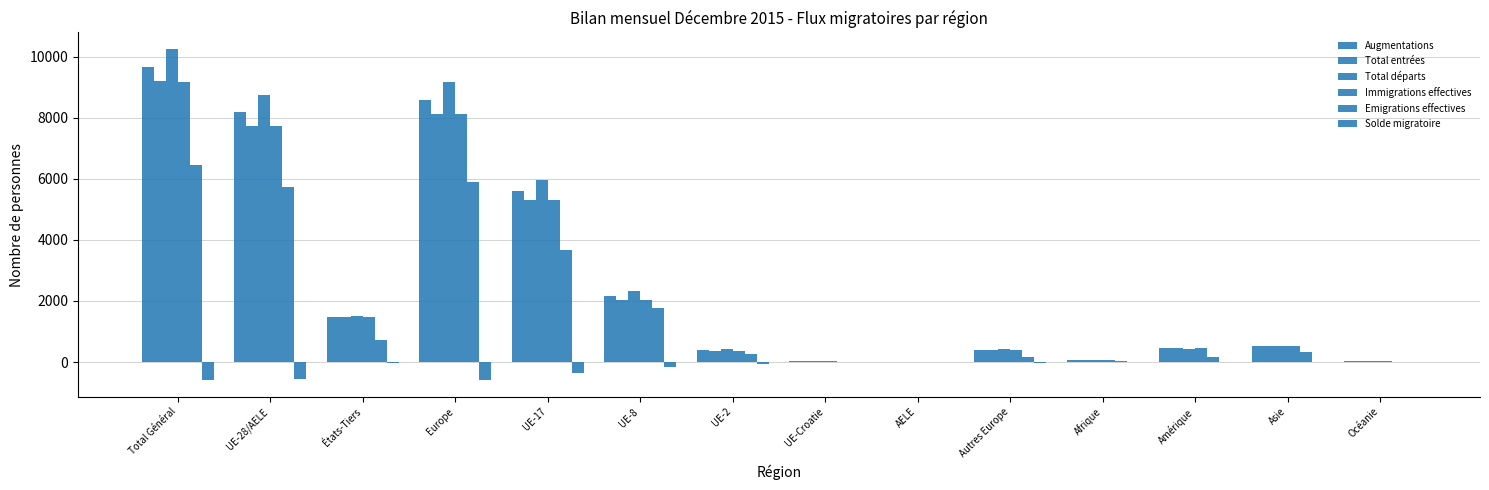

What is the difference between the maximum and minimum values in the Emigrations effectives series?

6434